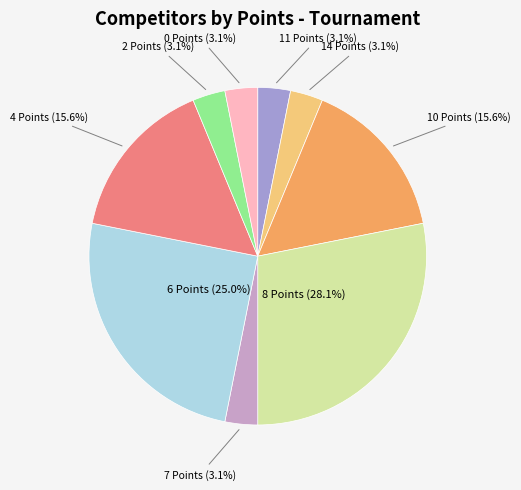

What percentage is the 6 Points slice, to the nearest percent?

25%